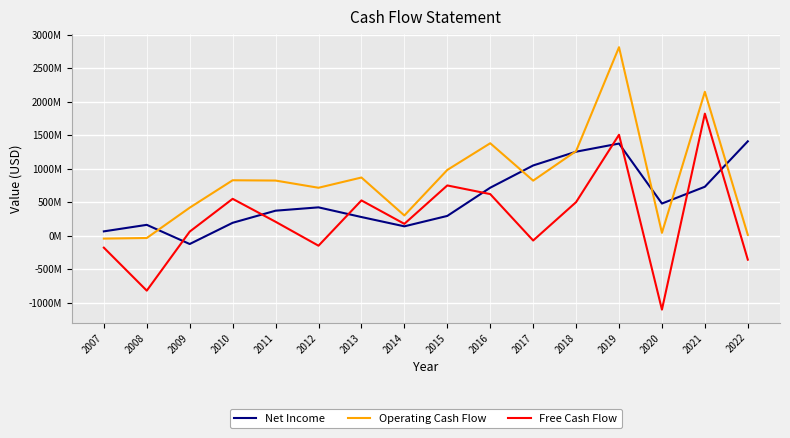

Where do Net Income and Operating Cash Flow first cross each other?

2008 and 2009